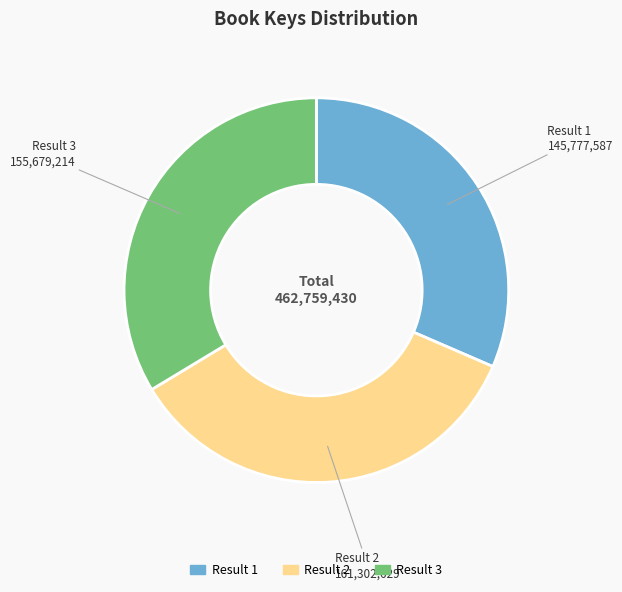

Is there any slice that represents more than half of the pie?

No